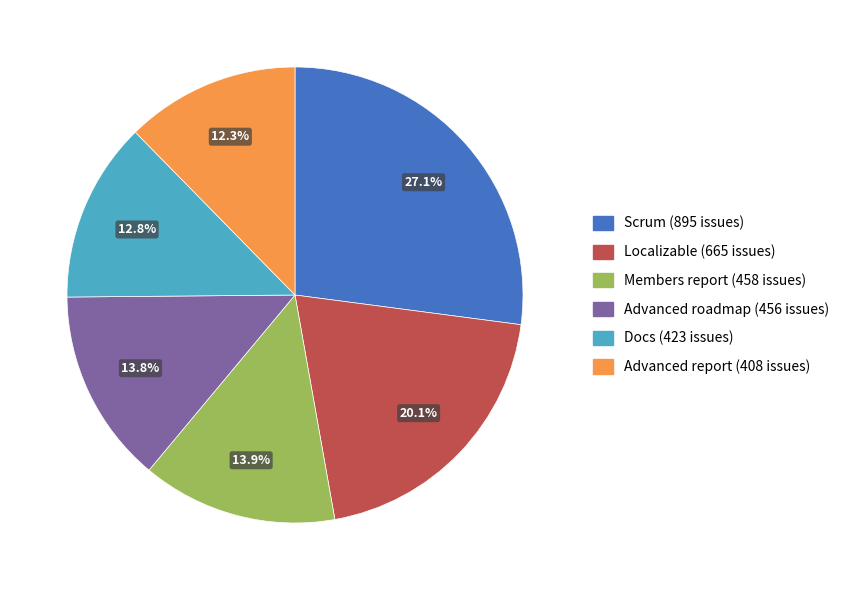

How much of the chart is everything except Members report?

86.1%